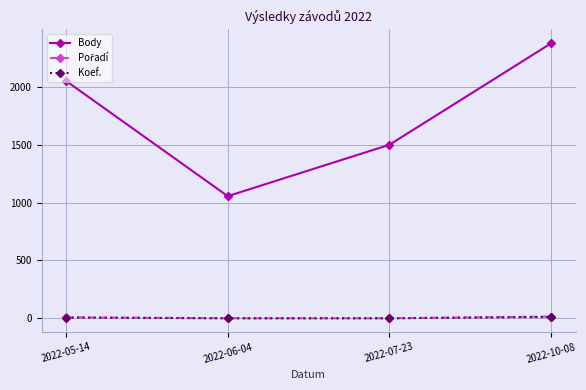

True or false: Koef. and Body intersect in this chart.

False